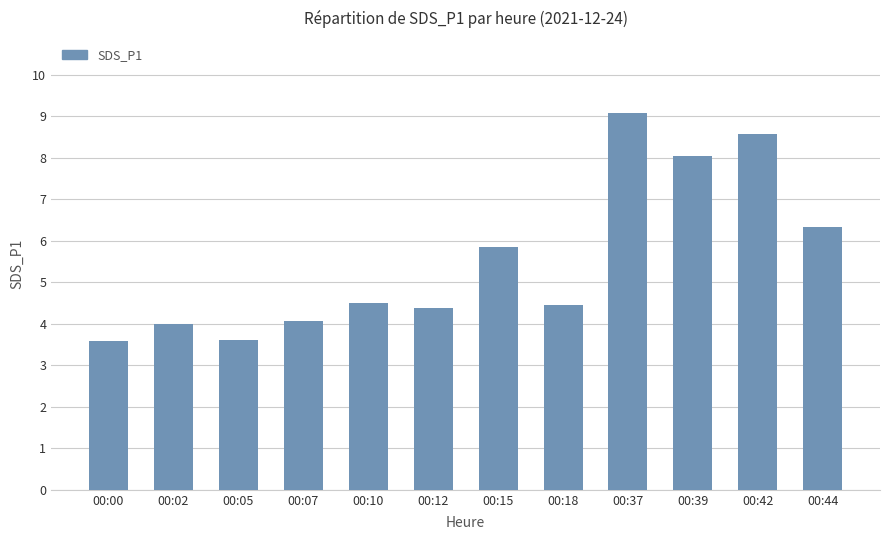

What is the difference between the values at 00:44 and 00:15?

0.5